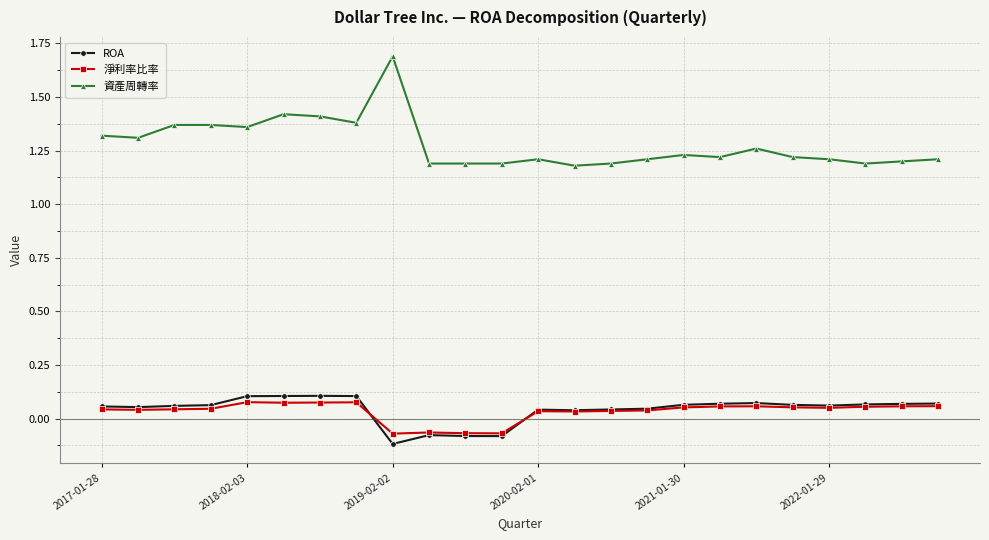

Which series has the largest total across all categories?

資產周轉率